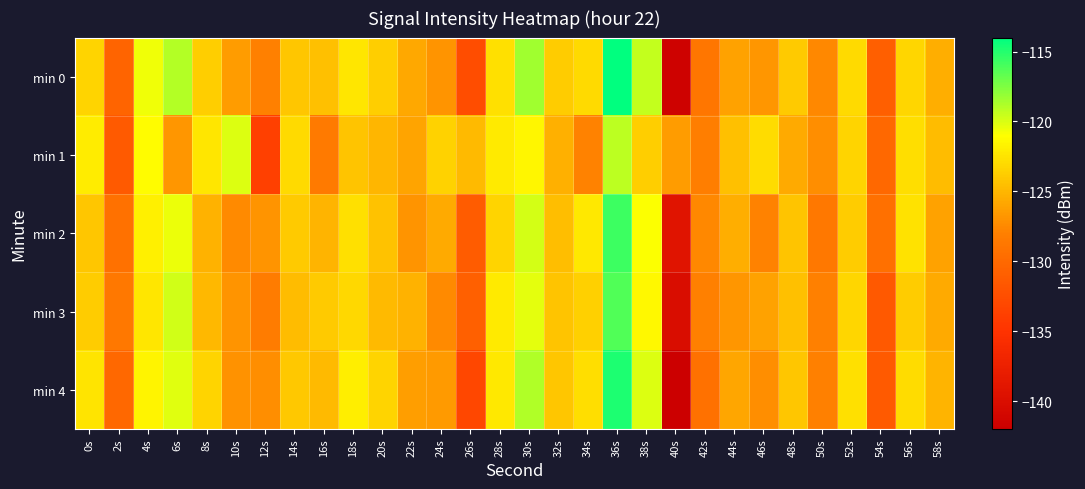

Which category has the highest value across all series?

36s